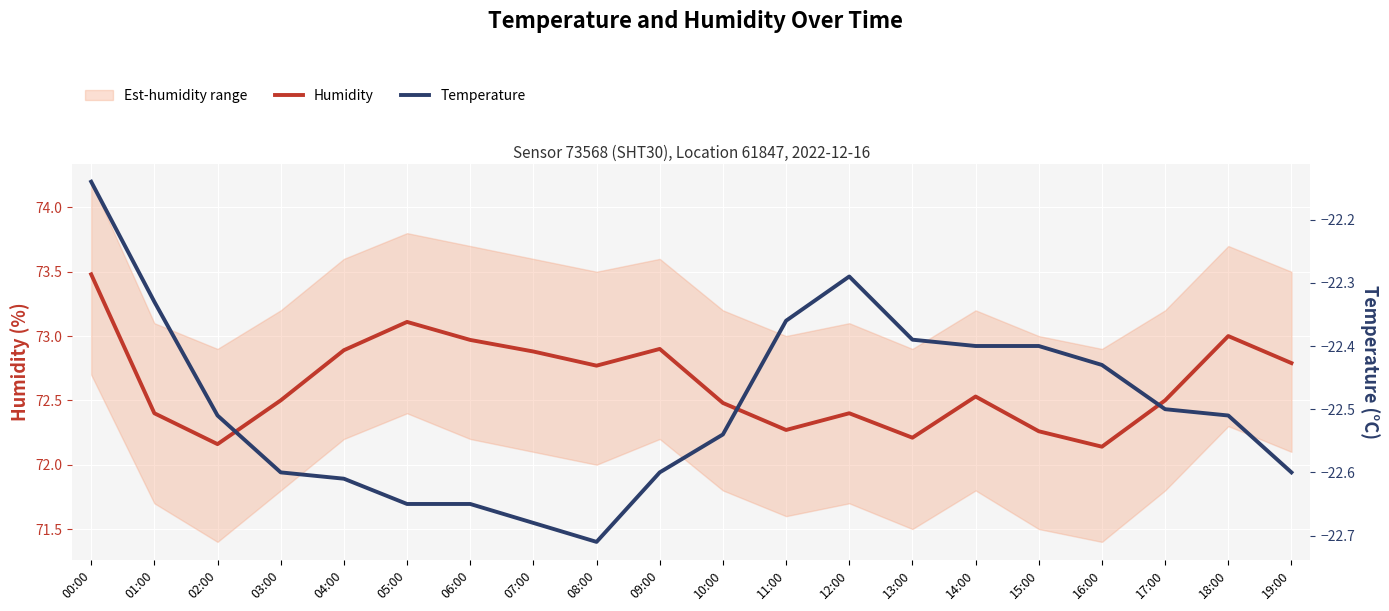

Where is the first local minimum for Temperature?

08:00